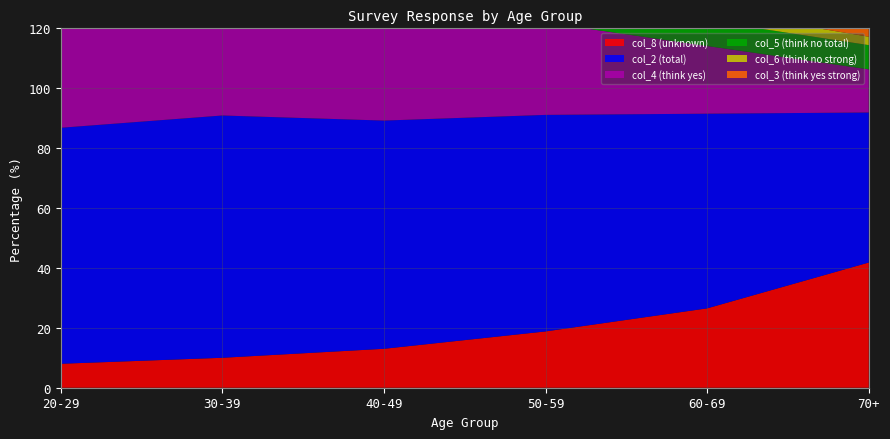

Reading right to left, transcribe all the data shown in this chart.

col_8 (unknown): 41.8	26.5	18.8	13.0	10.0	8.0
col_2 (total): 50.1	65.0	72.3	76.2	80.9	78.8
col_4 (think yes): 14.4	22.6	30.8	33.3	38.3	43.2
col_5 (think no total): 8.1	8.5	8.9	10.7	9.1	13.3
col_6 (think no strong): 2.8	3.6	5.8	8.1	6.7	9.5
col_3 (think yes strong): 35.6	42.4	41.5	43.0	42.6	35.6